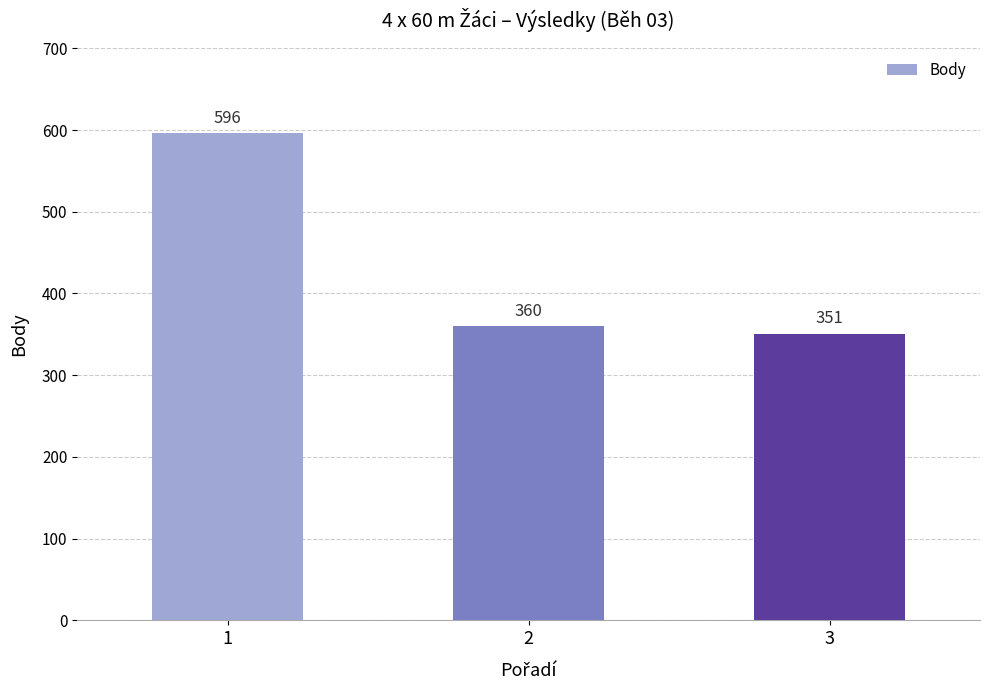

What is the change in value from 2 to 3?

-9